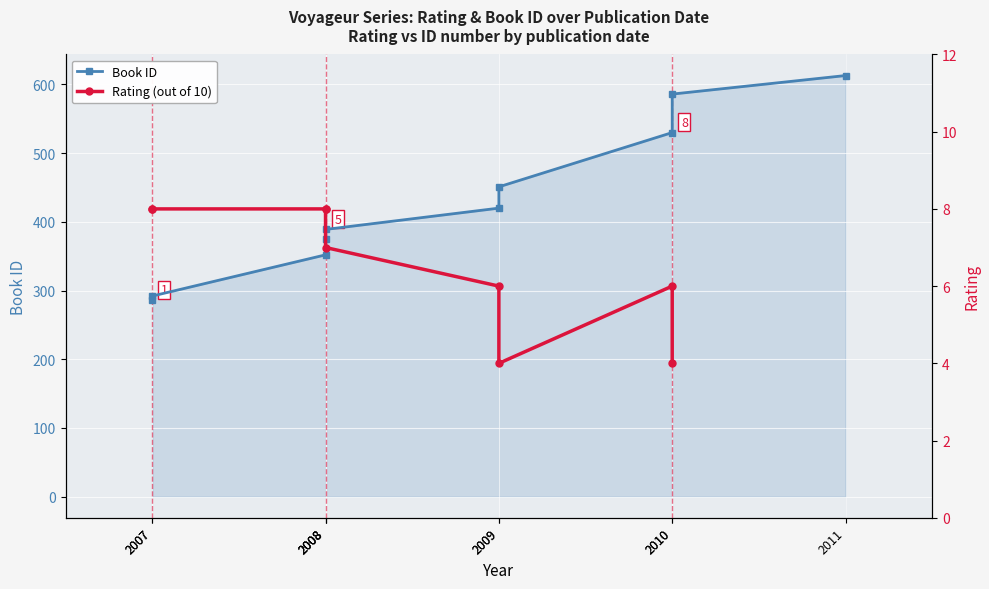

What is the sum of the Rating (out of 10) values at 2008 and 2007?

16.0